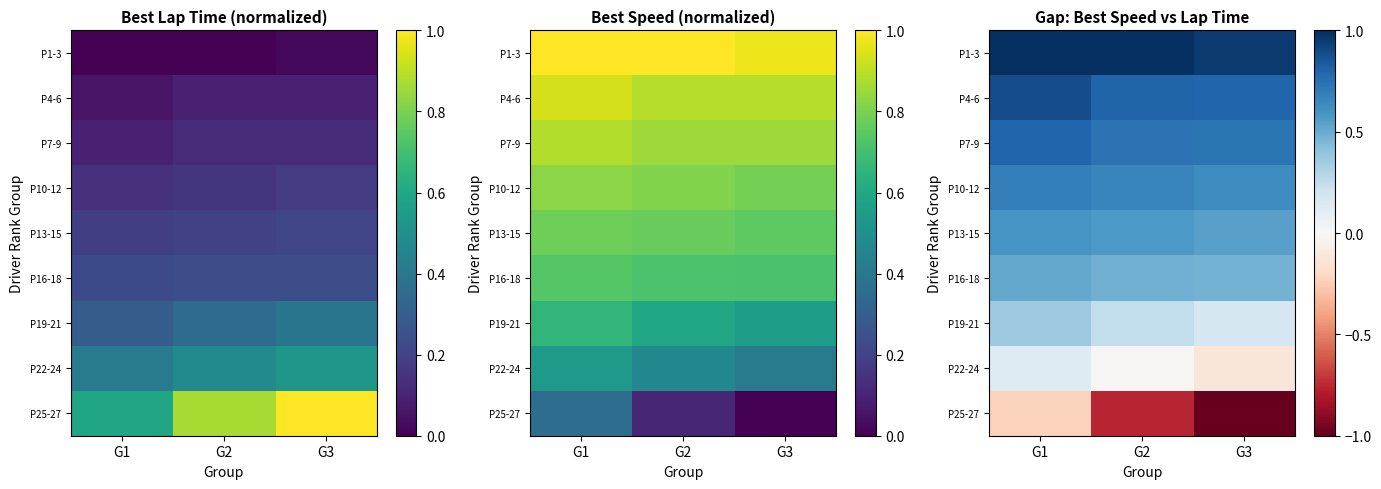

What is the difference between the highest and lowest values at G3?

2.0